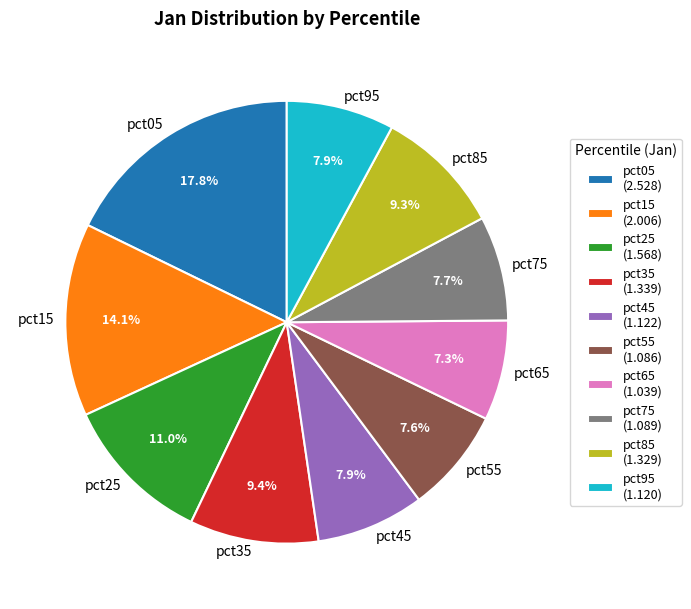

Is there any slice that represents more than half of the pie?

No